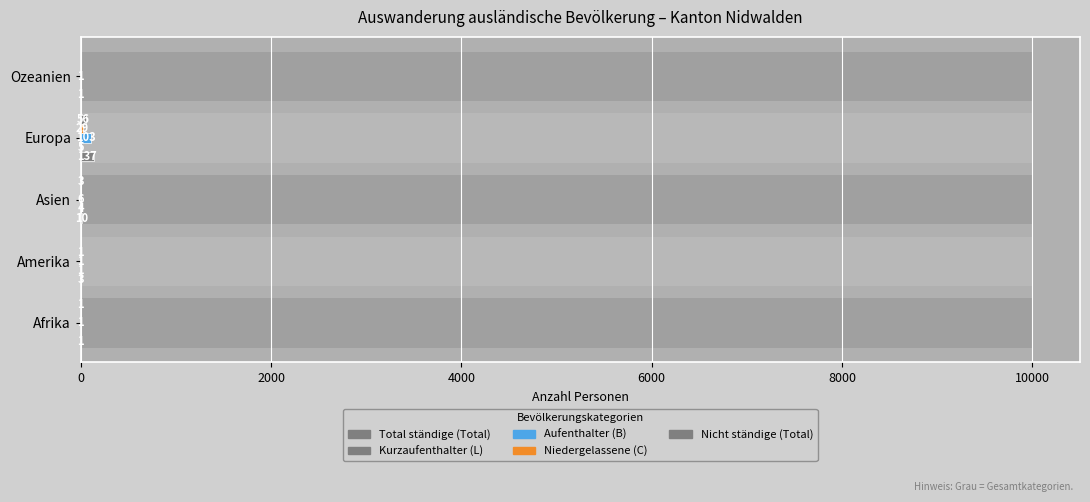

What are all the series names shown in the legend?

Total ständige (Total), Kurzaufenthalter (L), Aufenthalter (B), Niedergelassene (C), Nicht ständige (Total)